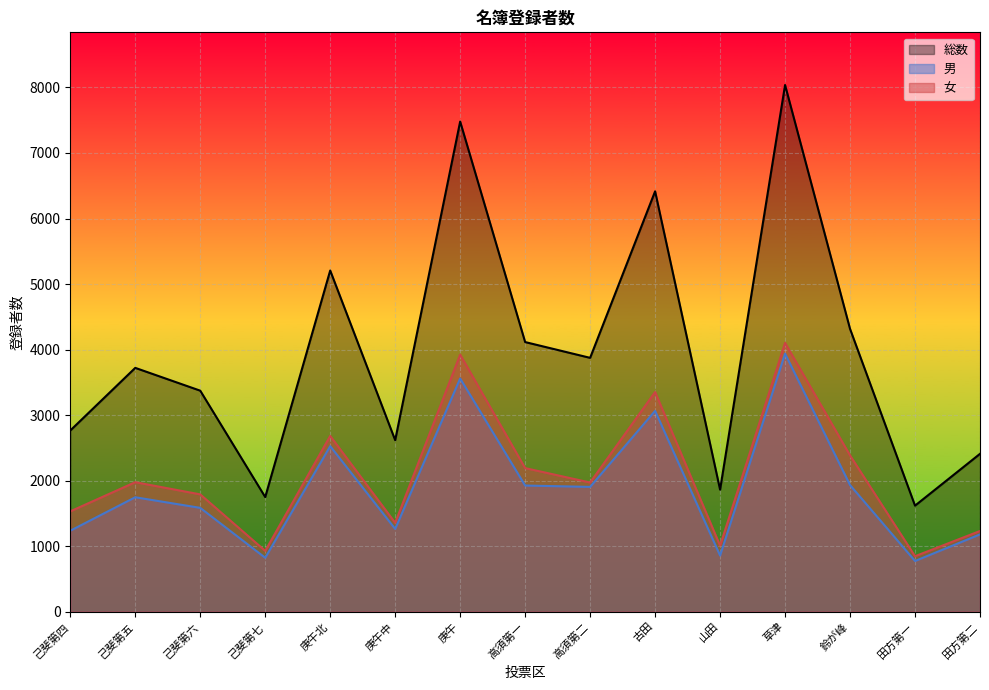

What value does the 女 series have at 高須第一, to the nearest 10?

2190